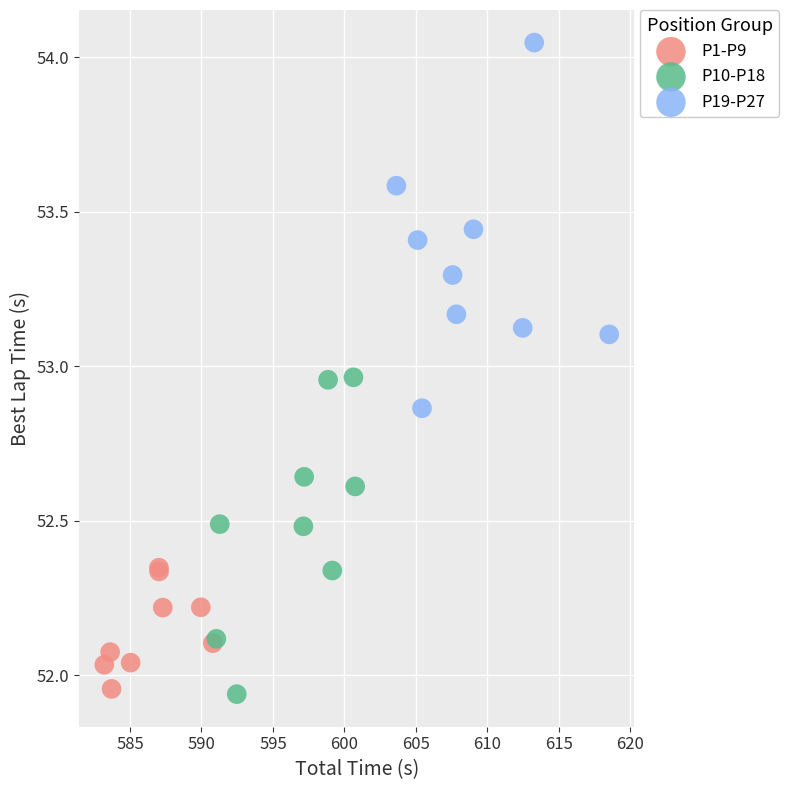

Which series has the widest spread of Y values?

P19-P27